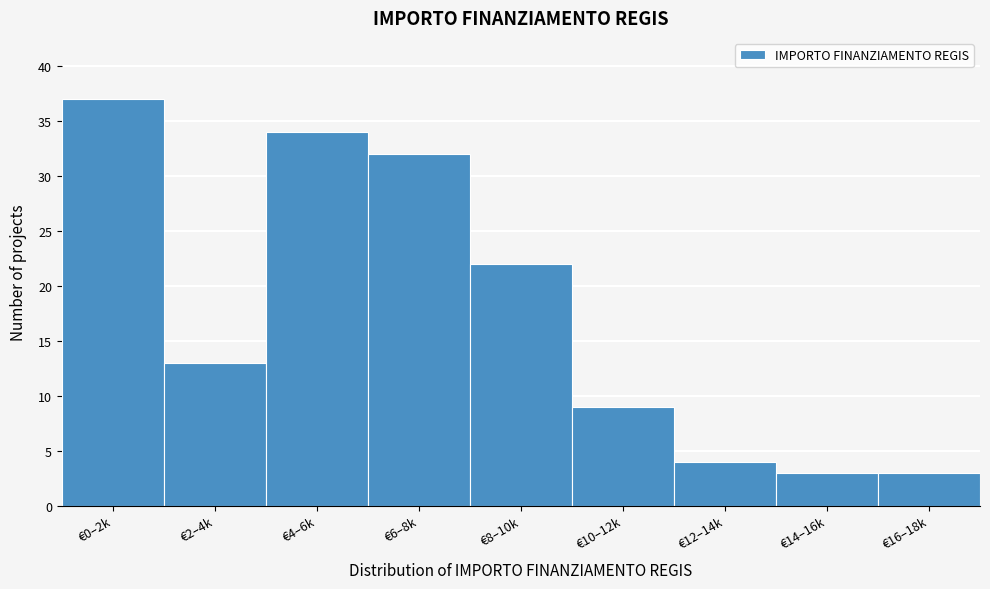

Reading left to right, transcribe all the data shown in this chart.

€0–2k=37	€2–4k=13	€4–6k=34	€6–8k=32	€8–10k=22	€10–12k=9	€12–14k=4	€14–16k=3	€16–18k=3